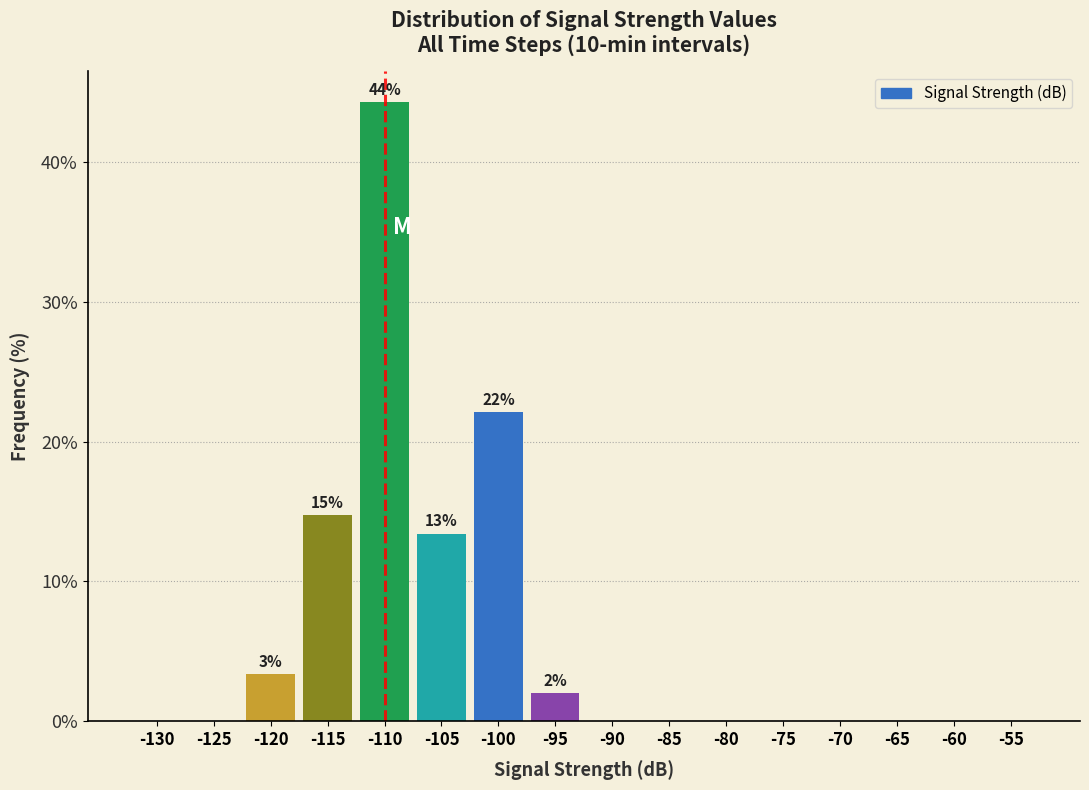

Reading left to right, extract all data points from this chart.

-130=0.0	-125=0.0	-120=3.4	-115=14.8	-110=44.3	-105=13.4	-100=22.1	-95=2.0	-90=0.0	-85=0.0	-80=0.0	-75=0.0	-70=0.0	-65=0.0	-60=0.0	-55=0.0